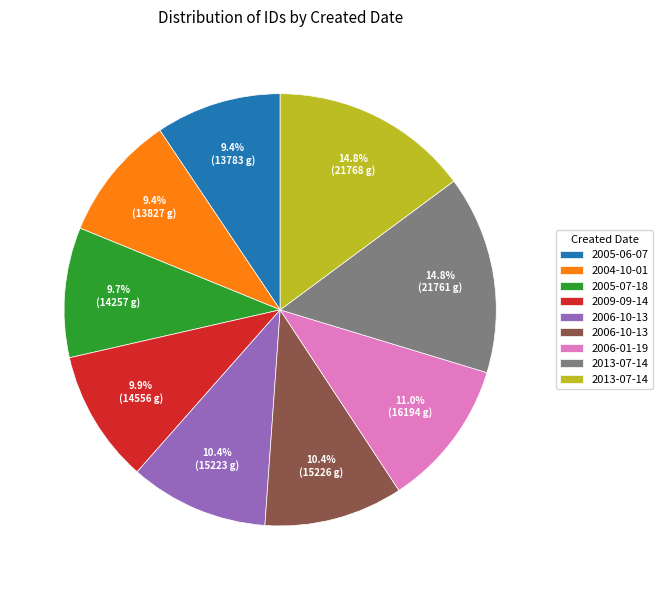

To the nearest percent, what is the average slice percentage?

11%